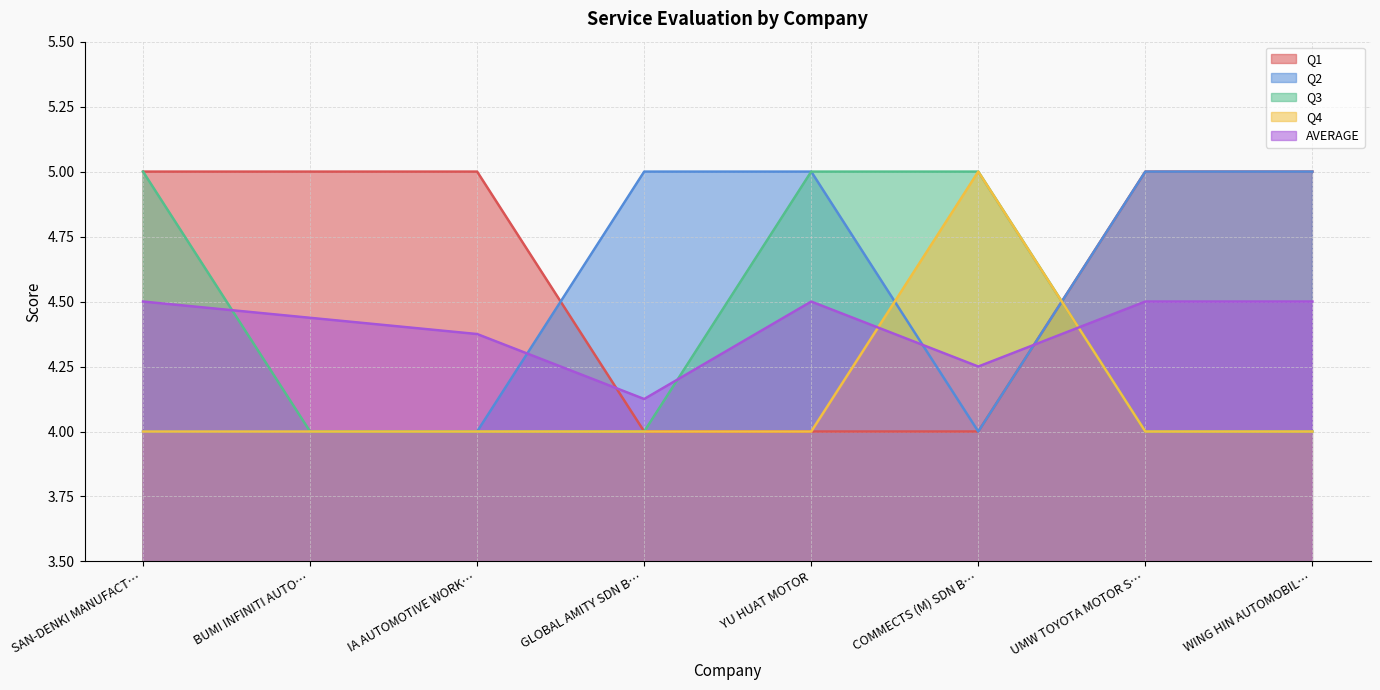

What is the highest value of the Q1 series?

5.0